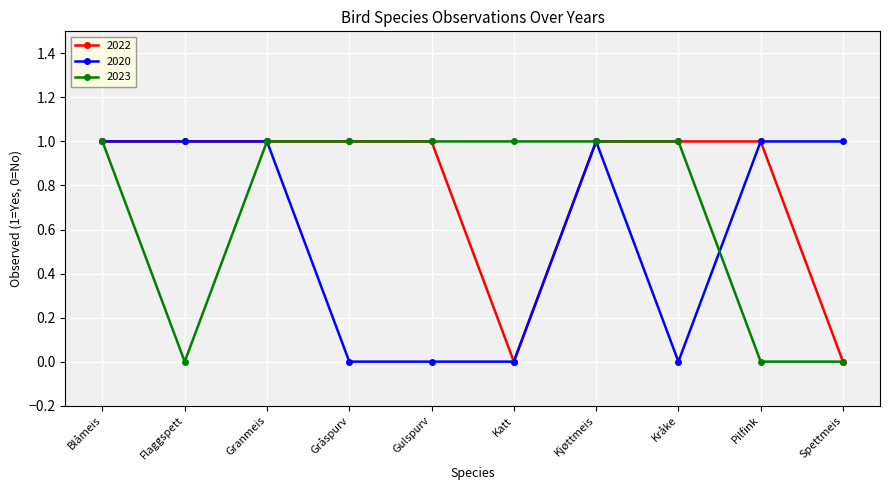

How many lines are shown in the chart?

3